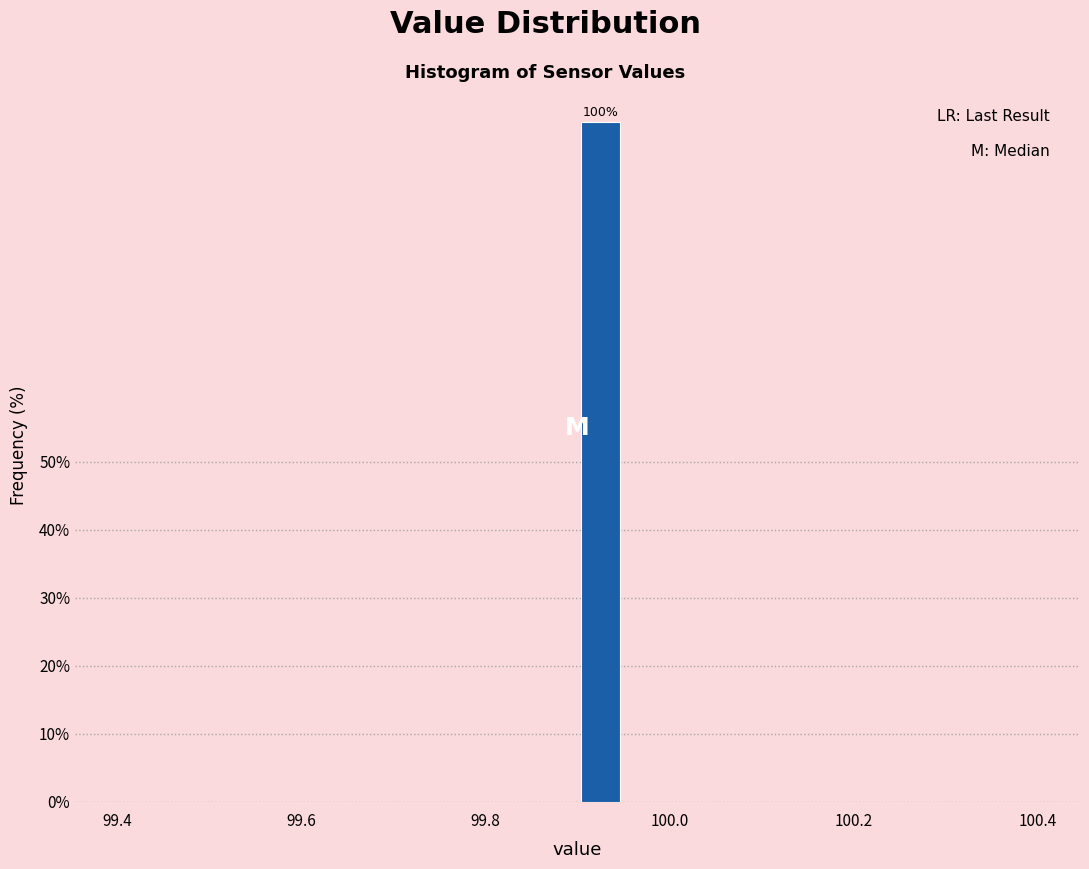

Around what value on the x-axis is the tallest bar? Give the approximate position of its centre, as read against the axis.

99.92